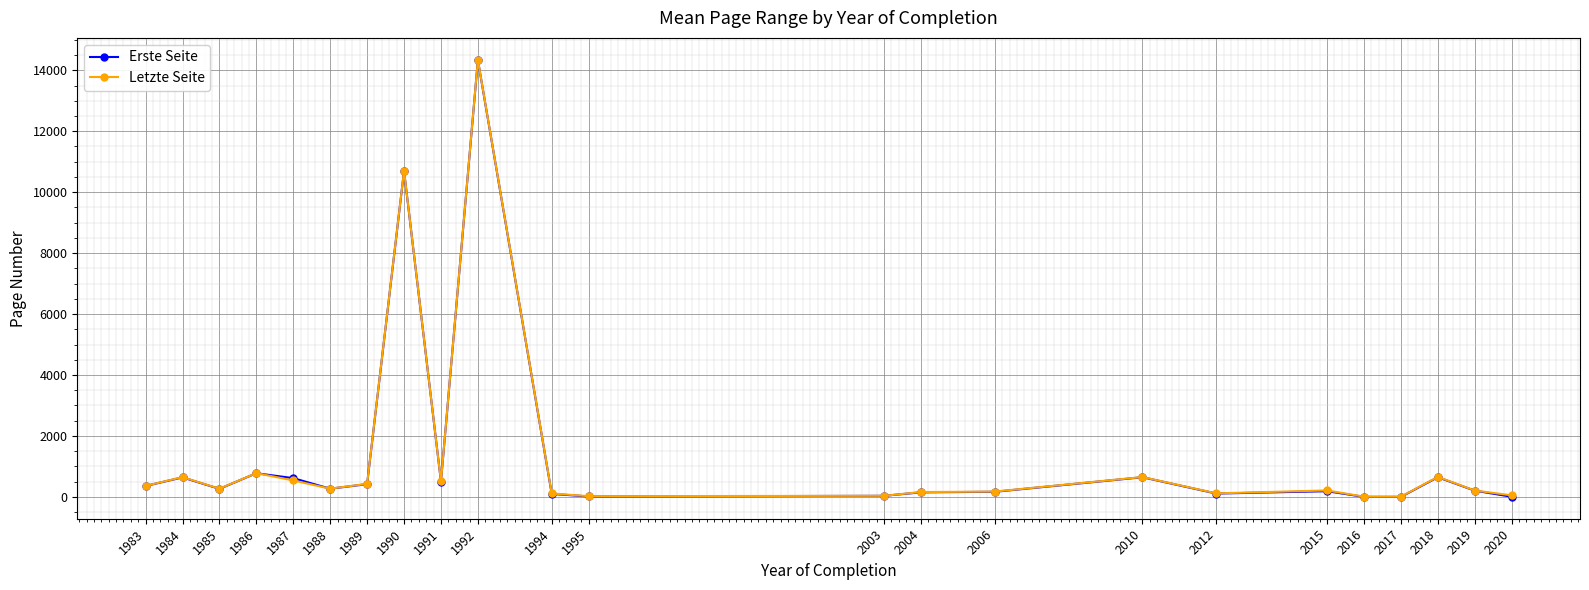

What is the difference between the maximum and minimum values in the Letzte Seite series?

14338.0